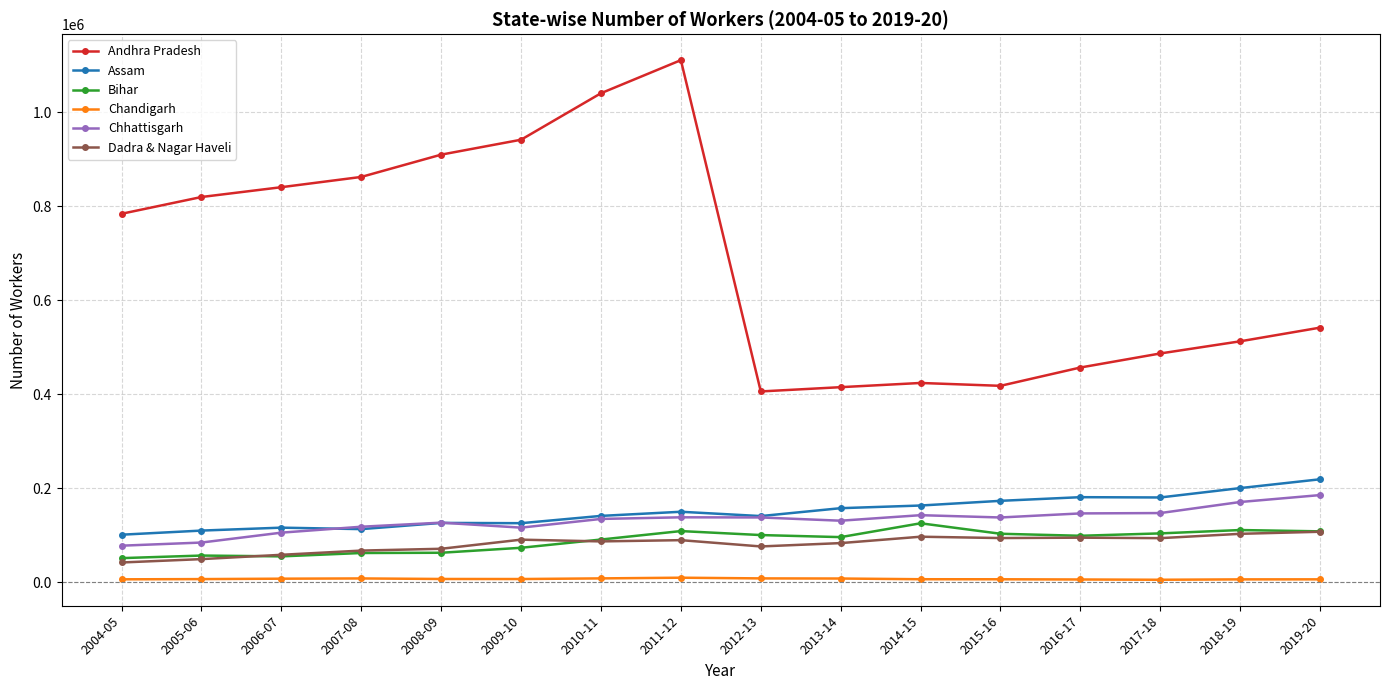

What is the difference between the second highest and second lowest values in the Chandigarh series?

2334